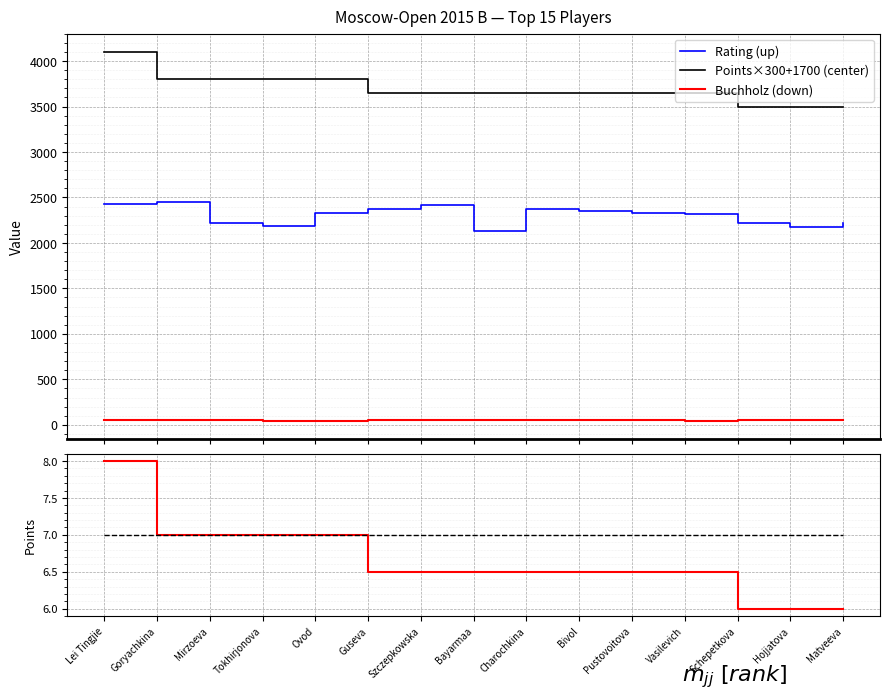

Is it true that Buchholz (down) equals 54.0 at Guseva?

True